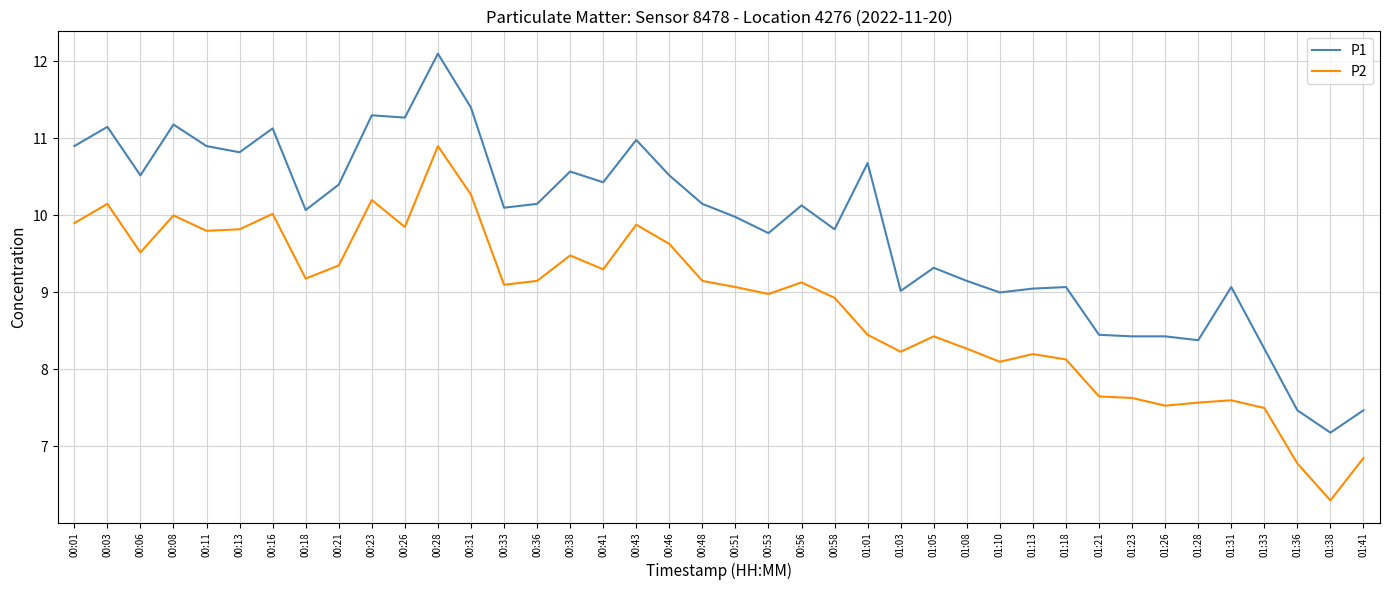

Which series has the largest range (max minus min)?

P1